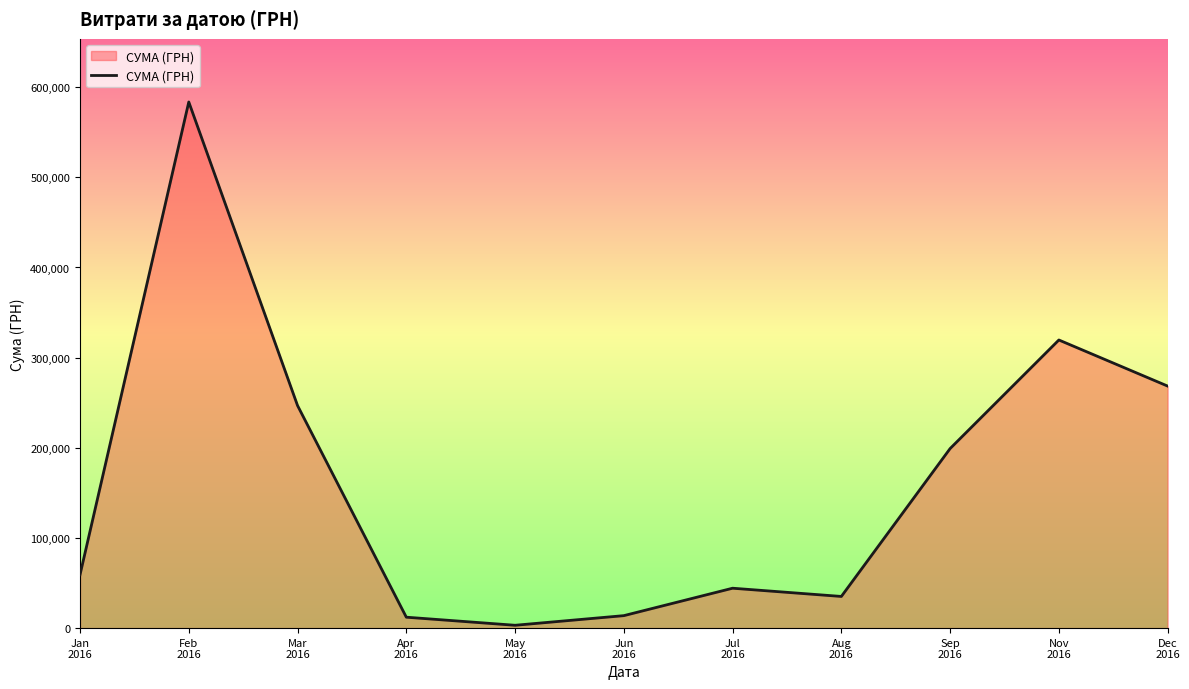

The chart shows a value of 108241.4 at Sep
2016. True or false?

False